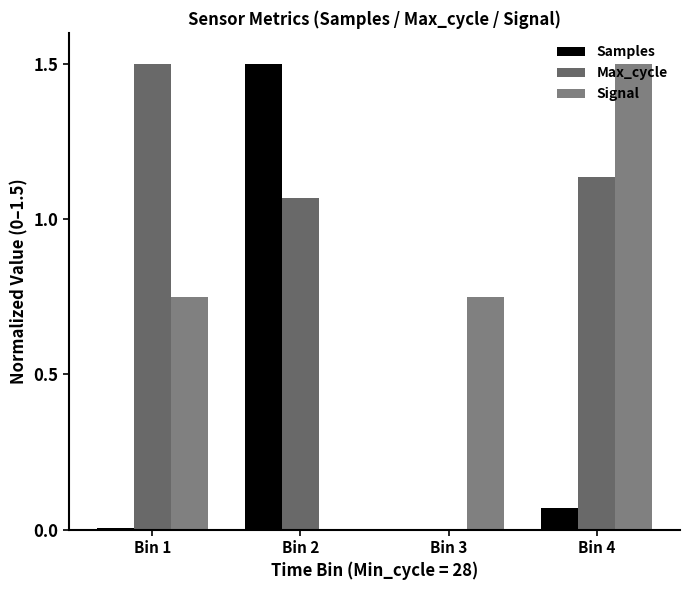

Reading left to right, extract all data points from this chart.

Samples: Bin 1=0.0	Bin 2=1.5	Bin 3=0.0	Bin 4=0.1
Max_cycle: Bin 1=1.5	Bin 2=1.1	Bin 3=0.0	Bin 4=1.1
Signal: Bin 1=0.8	Bin 2=0.0	Bin 3=0.8	Bin 4=1.5